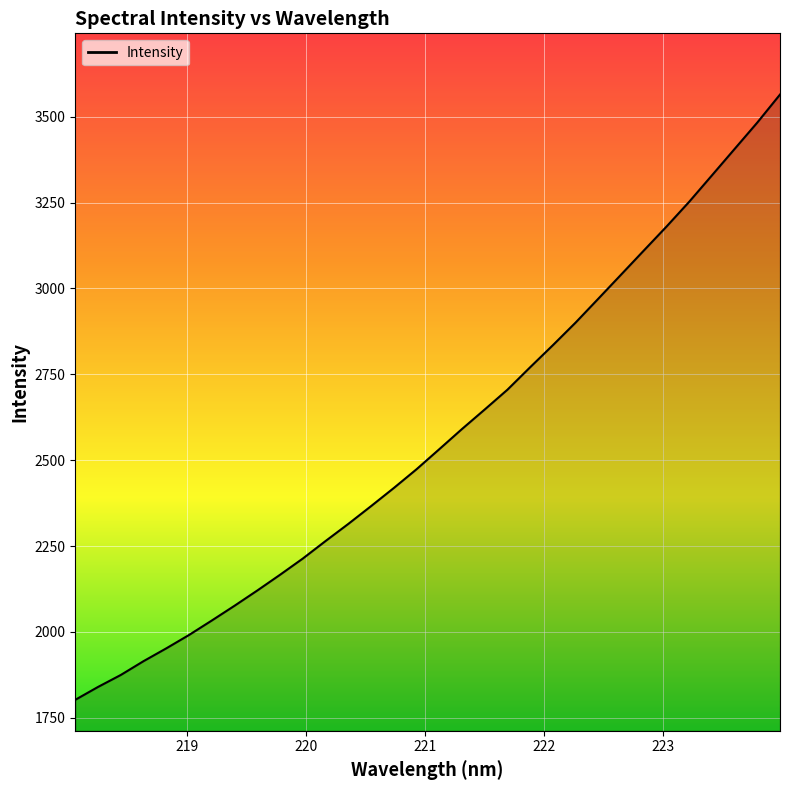

True or false: there are more than 1 points higher than both neighbors.

False